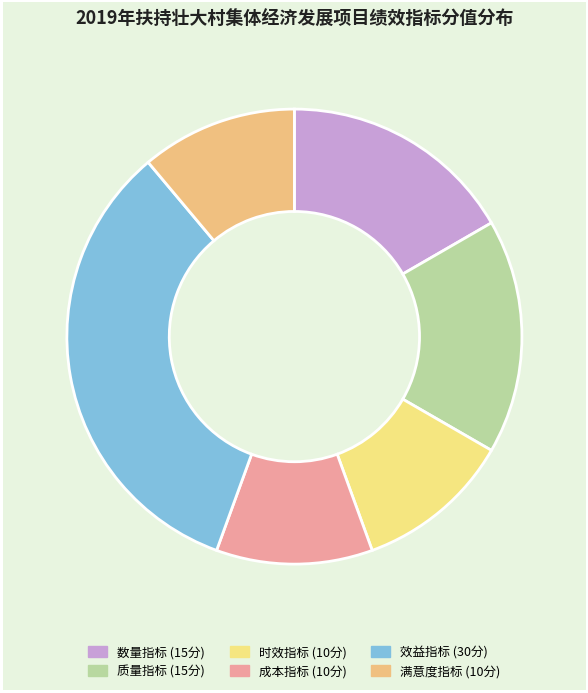

Between 效益指标 and 数量指标, which is larger?

效益指标